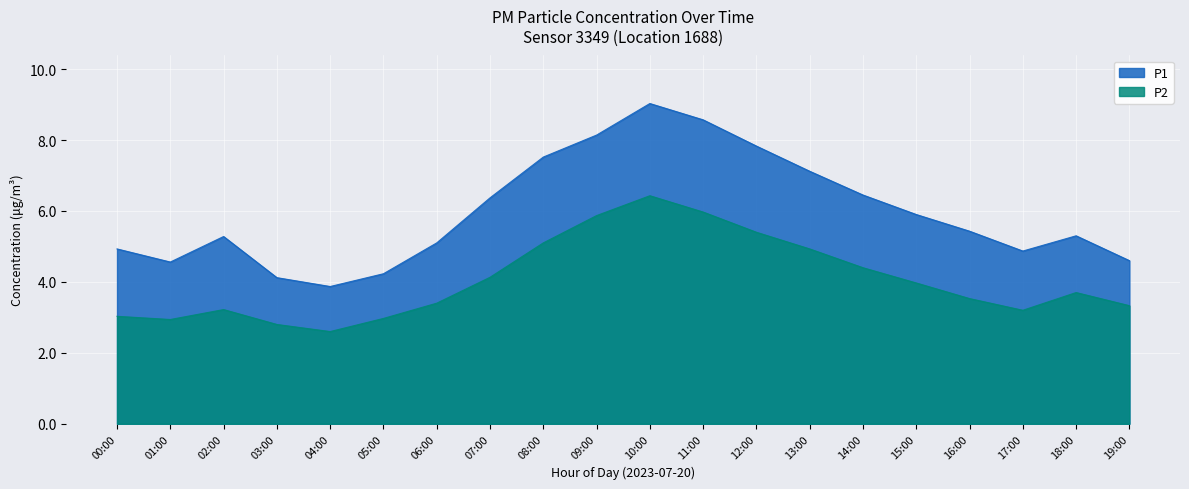

At 07:00, list the series in order from largest to smallest.

P1, P2